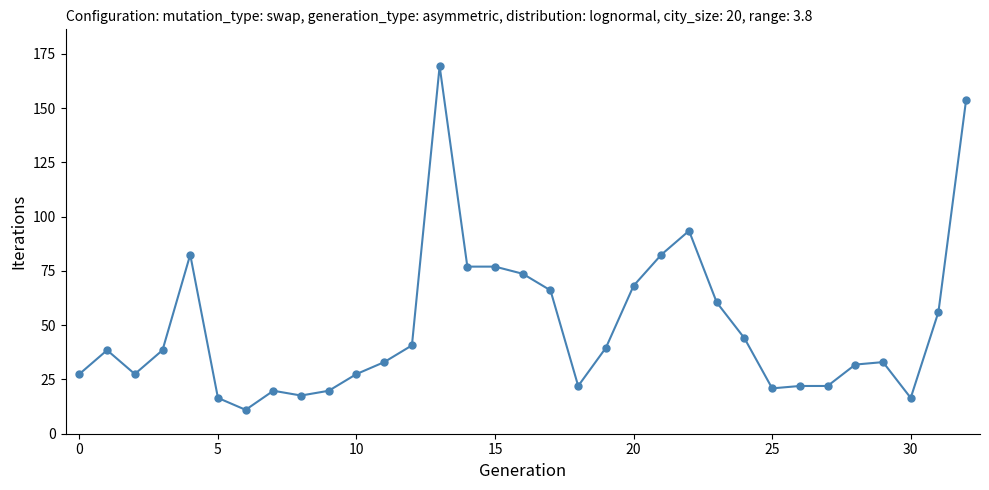

What is the difference between the maximum and minimum values?

158.4